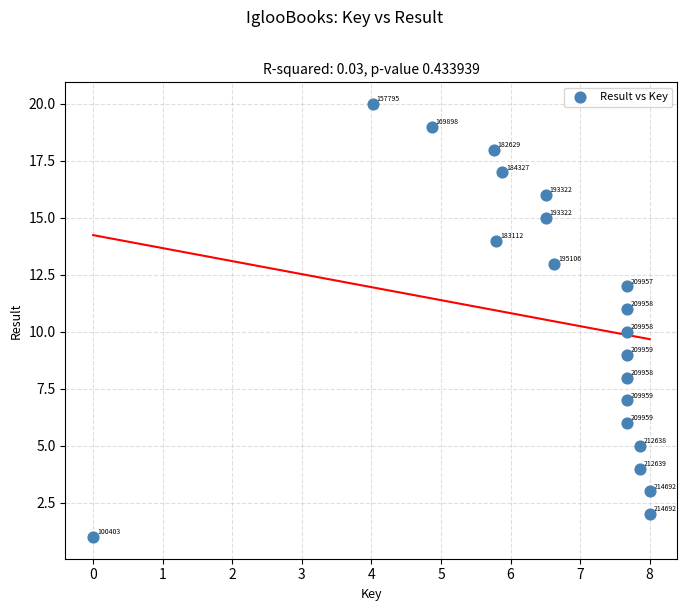

What is the range of Y values (max minus min)?

19